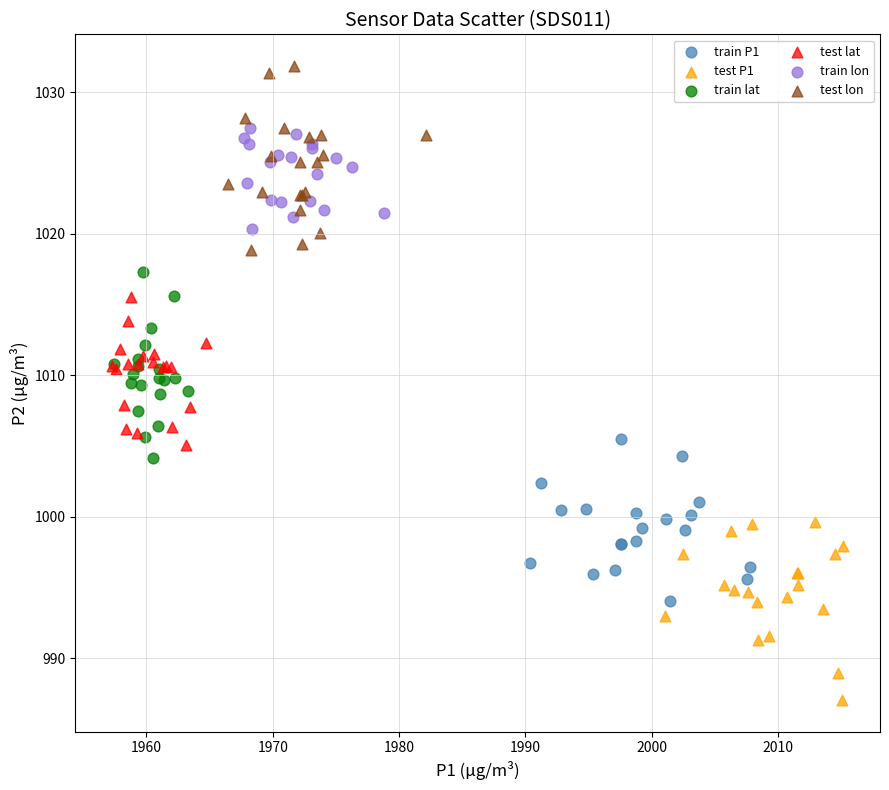

Which series reaches the minimum Y coordinate?

test P1